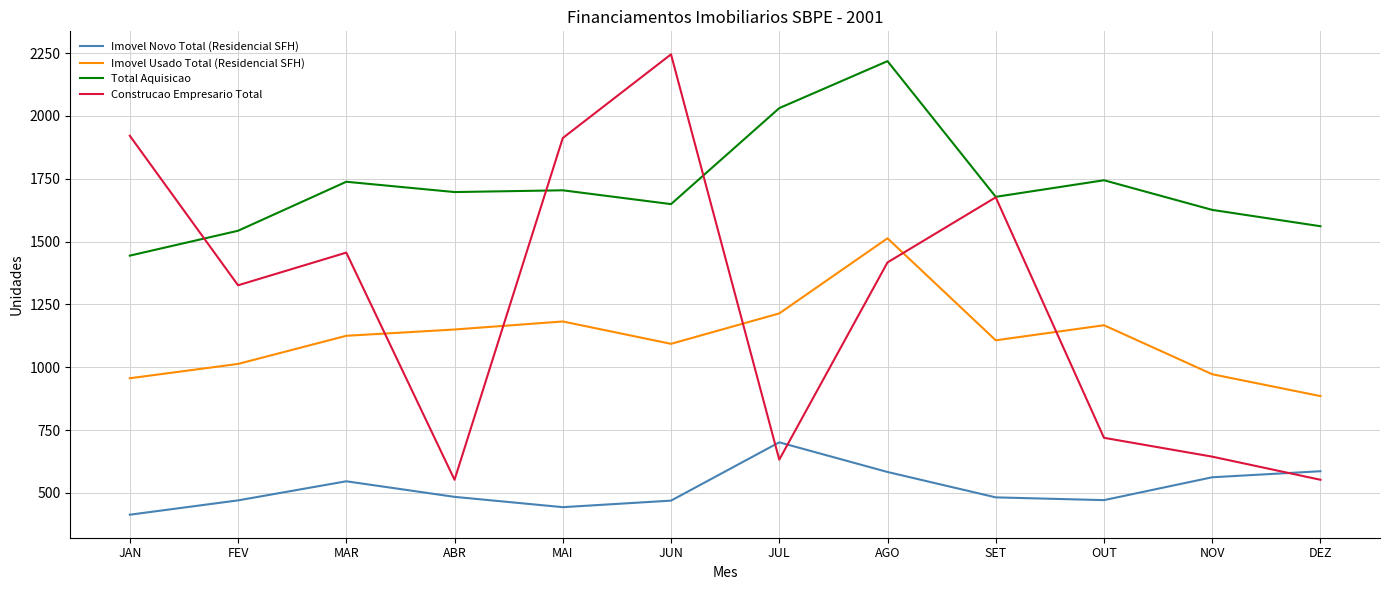

How many distinct data groups are displayed?

4